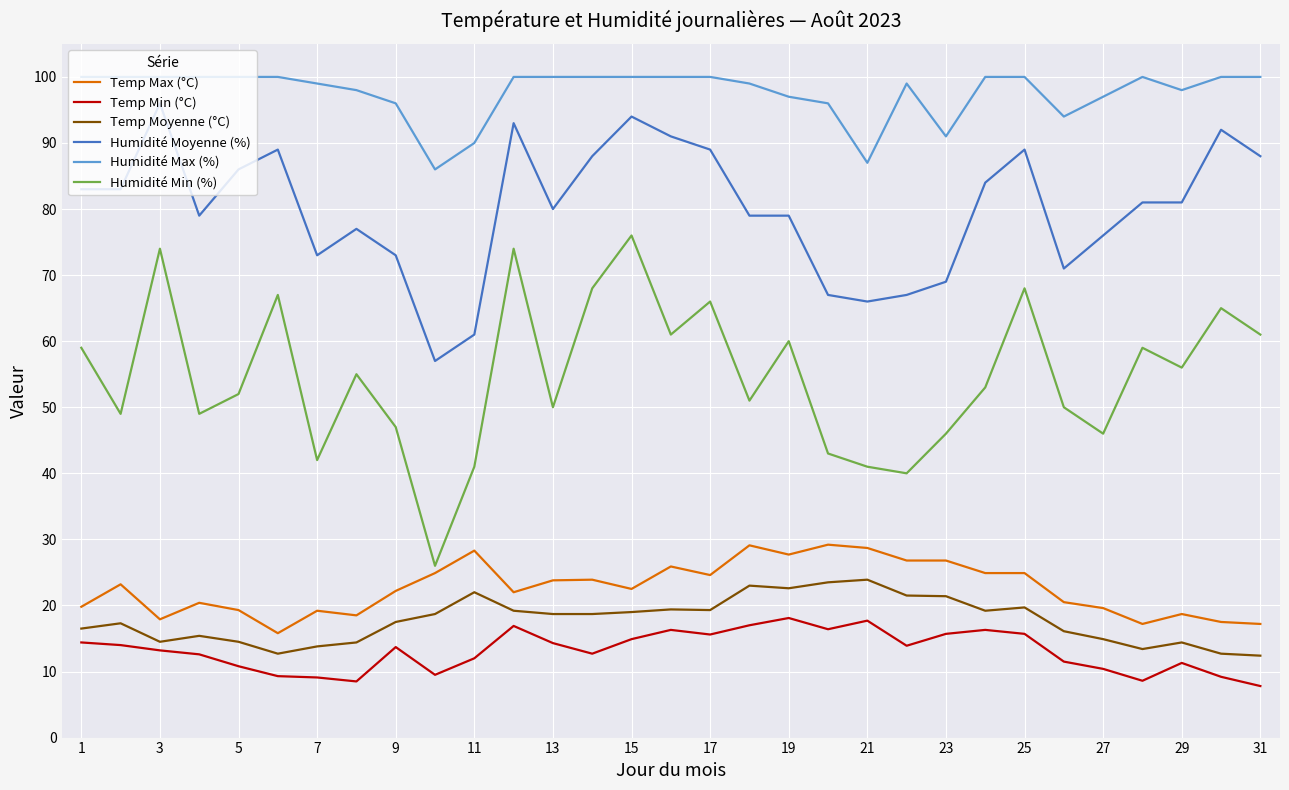

Which series has the largest total across all categories?

Humidité Max (%)